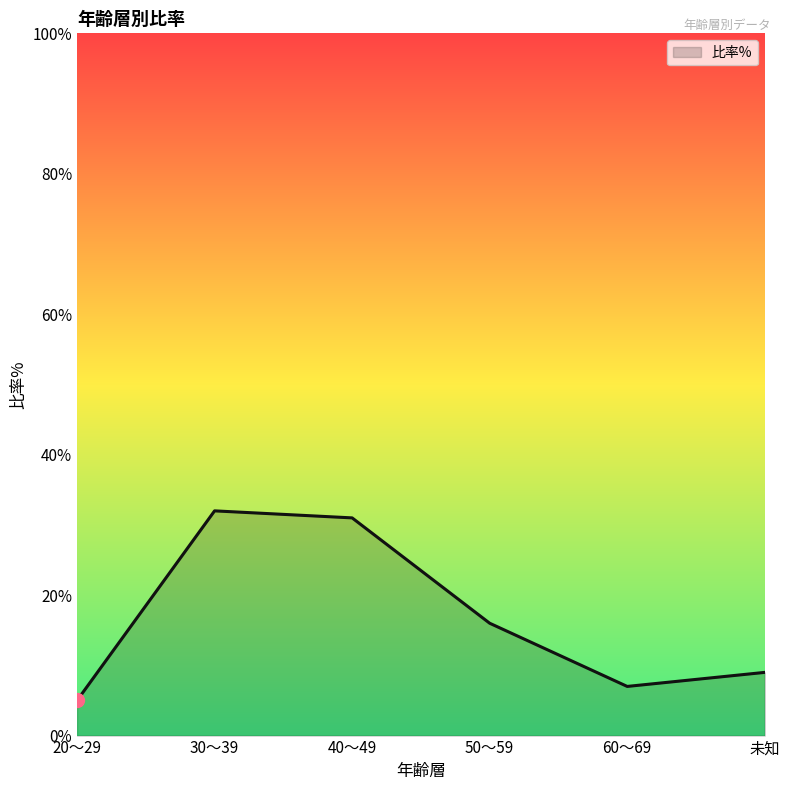

What is the change in value from 40～49 to 50～59?

-15